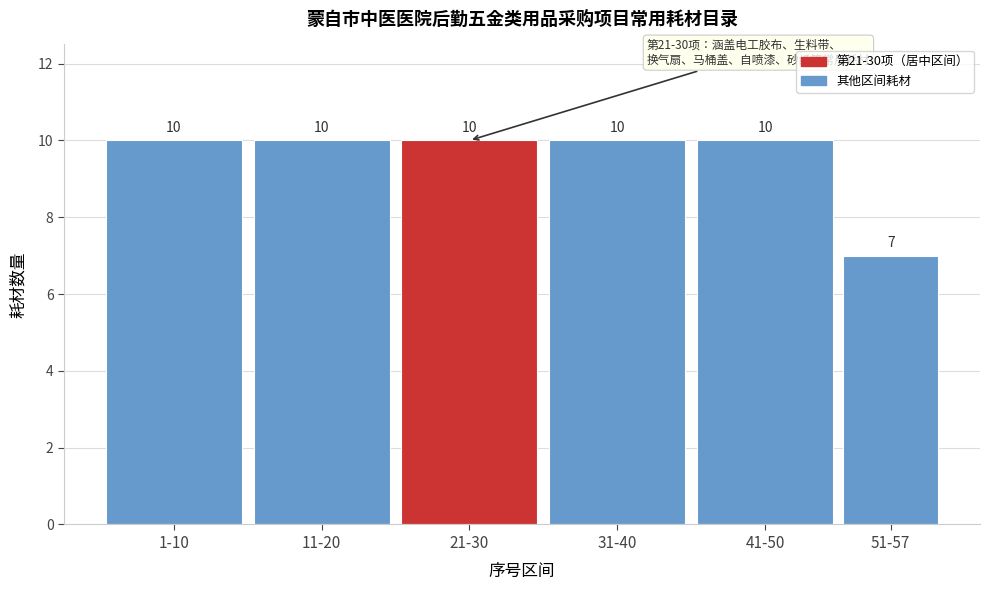

Reading right to left, what are all the values shown in this chart?

7	10	10	10	10	10